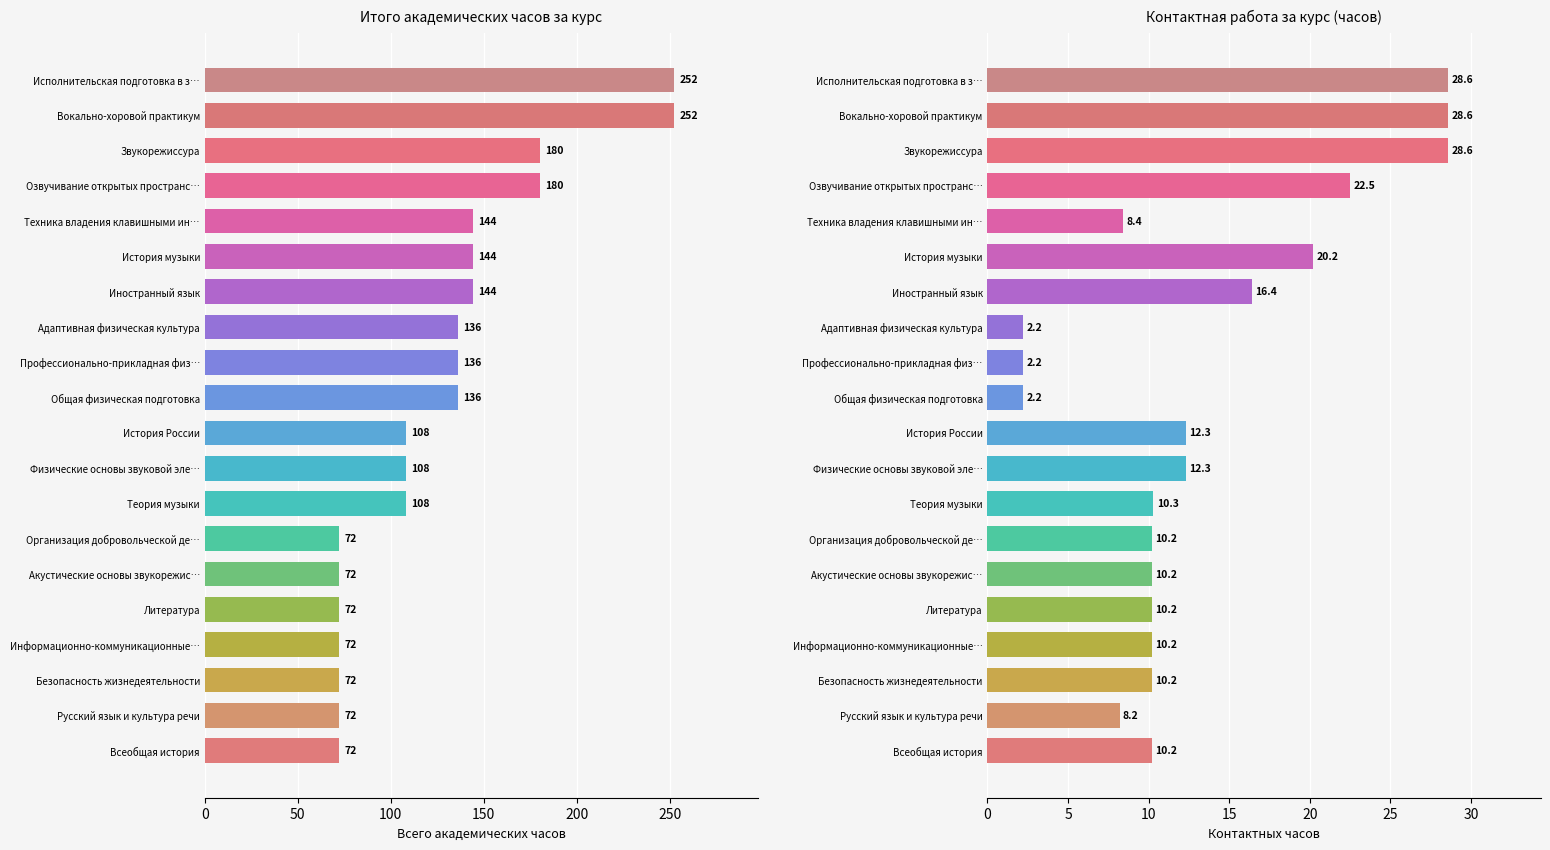

How many categories are shown in the chart?

20